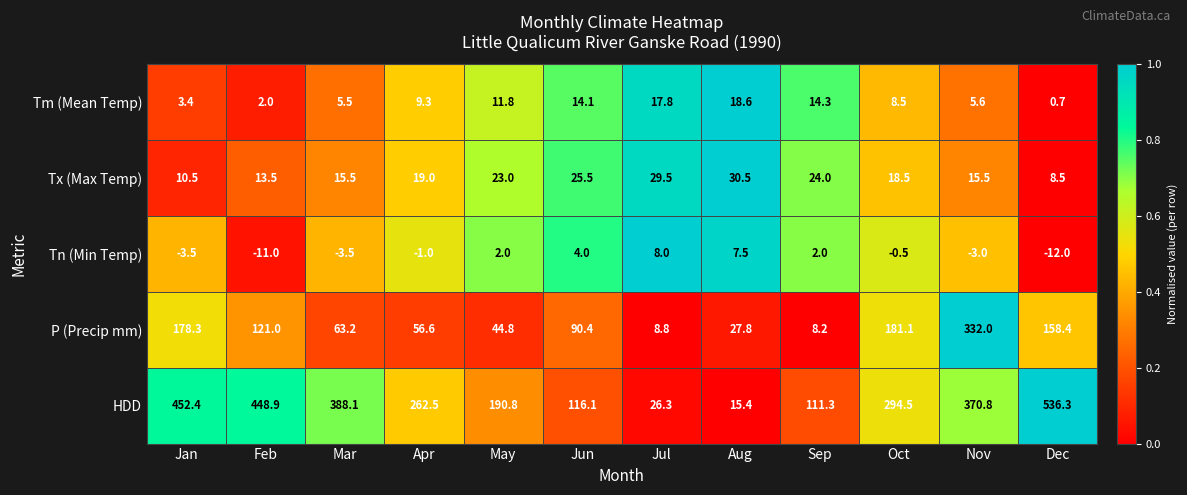

What is the spread (max minus min) of values at Mar?

391.6